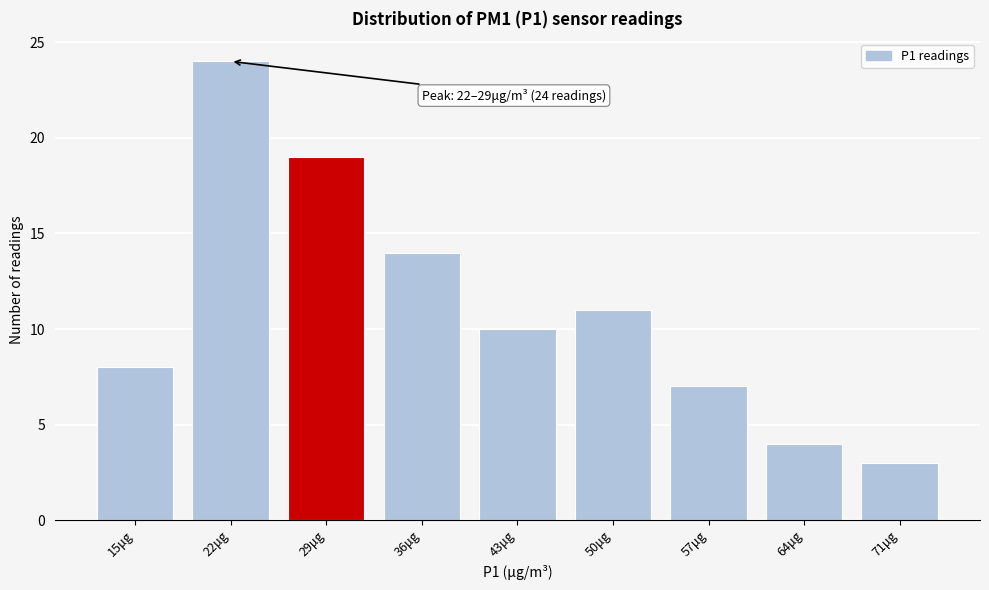

Reading left to right, list all the values displayed in this chart.

8	24	19	14	10	11	7	4	3